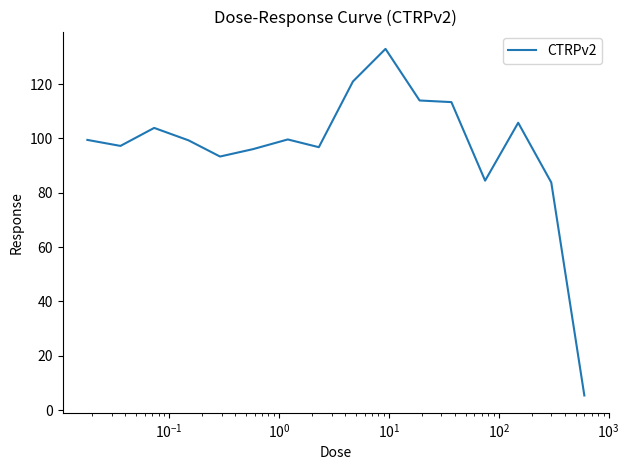

What is the minimum value shown in the chart?

5.4